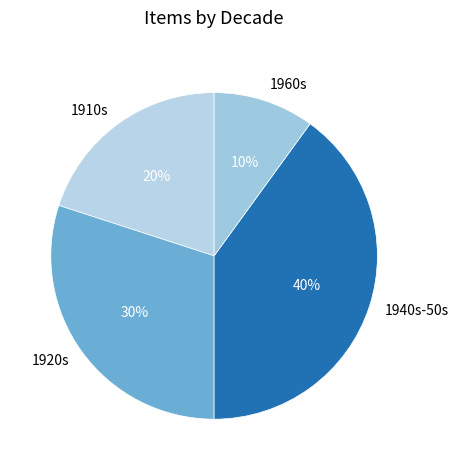

To the nearest percent, what is the difference between the largest and smallest slice percentages?

30%